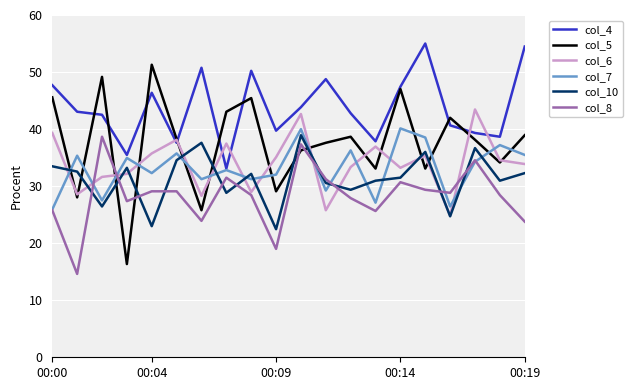

What is the sum of all col_8 values?

565.1